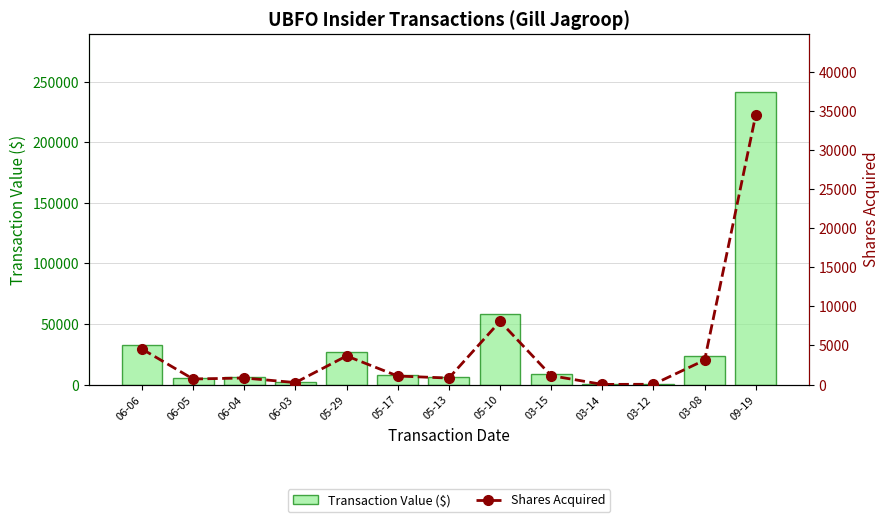

What is the average value of the Transaction Value ($) series?

32214